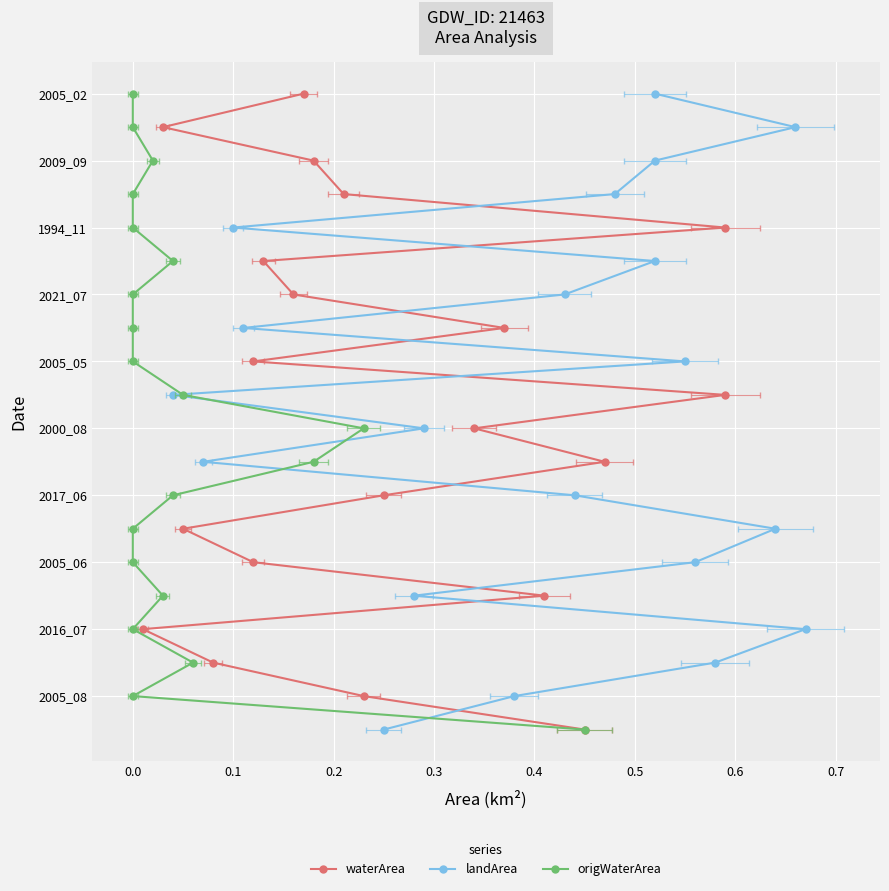

True or false: landArea and origWaterArea intersect in this chart.

False